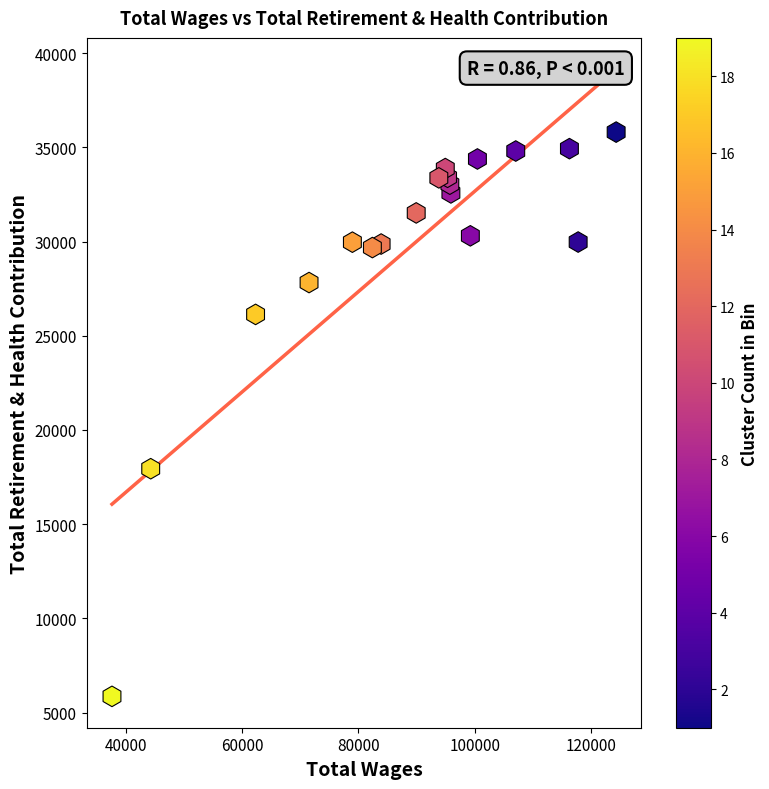

What Y value in the scatter plot is closest to 20836?

17944